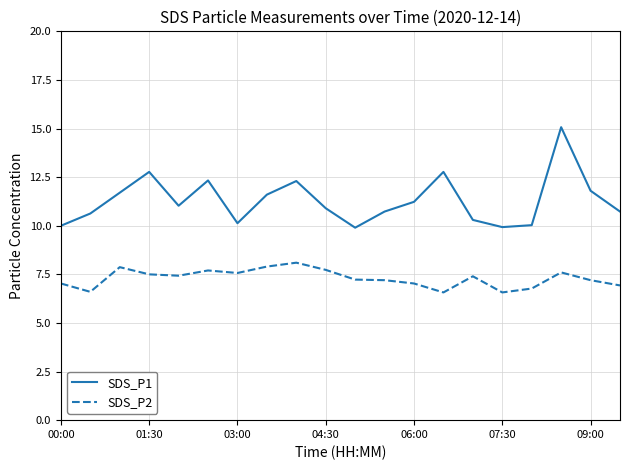

True or false: SDS_P2 and SDS_P1 cross at least once.

False